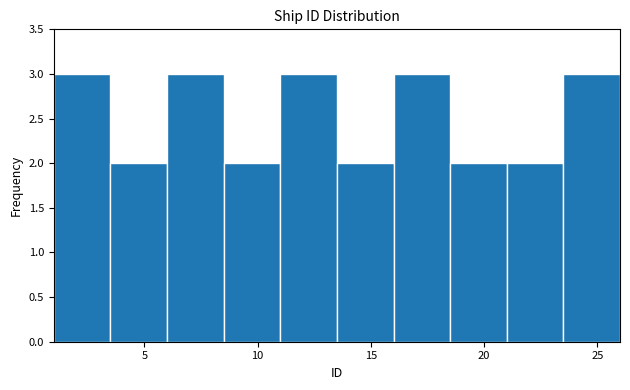

Reading left to right, transcribe this chart: for each bar, give the range it covers on the x-axis and its height. The values are not printed on the chart, so give them approximately, as read against the axis.

1.0 to 3.5: 3
3.5 to 6.0: 2
6.0 to 8.5: 3
8.5 to 11.0: 2
11.0 to 13.5: 3
13.5 to 16.0: 2
16.0 to 18.5: 3
18.5 to 21.0: 2
21.0 to 23.5: 2
23.5 to 26.0: 3